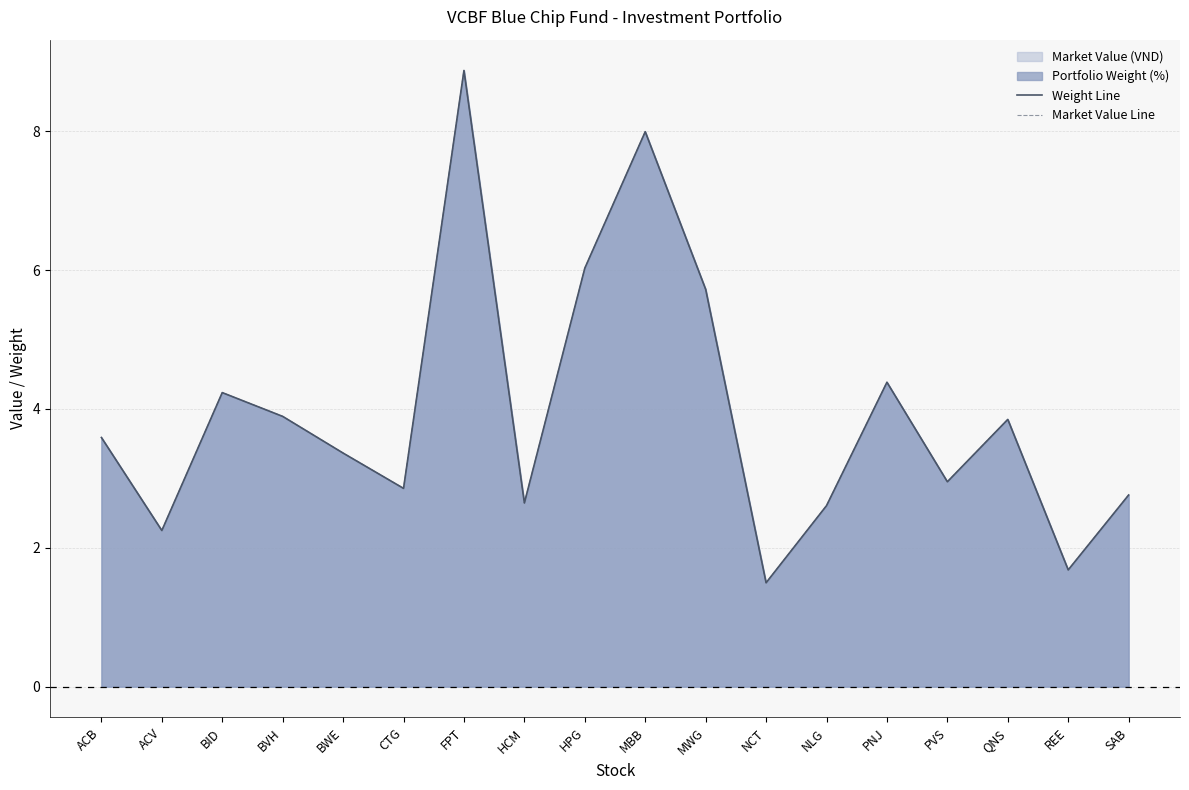

Reading left to right, what are all the values shown in this chart?

Weight Line: 3.6	2.2	4.2	3.9	3.4	2.9	8.9	2.6	6.0	8.0	5.7	1.5	2.6	4.4	3.0	3.8	1.7	2.8
Market Value Line: 3.6	2.2	4.2	3.9	3.4	2.9	8.9	2.6	6.0	8.0	5.7	1.5	2.6	4.4	3.0	3.8	1.7	2.8